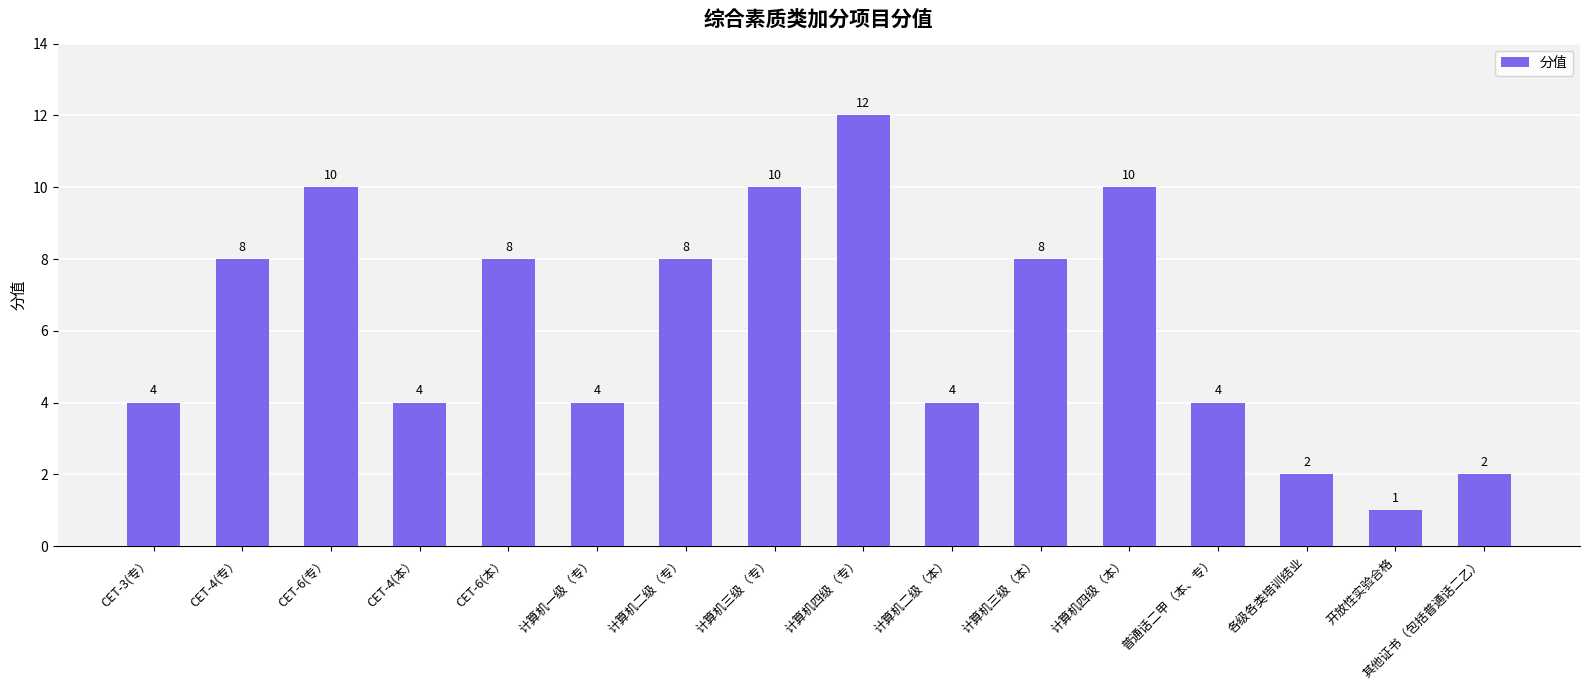

Does the chart contain any negative values?

No